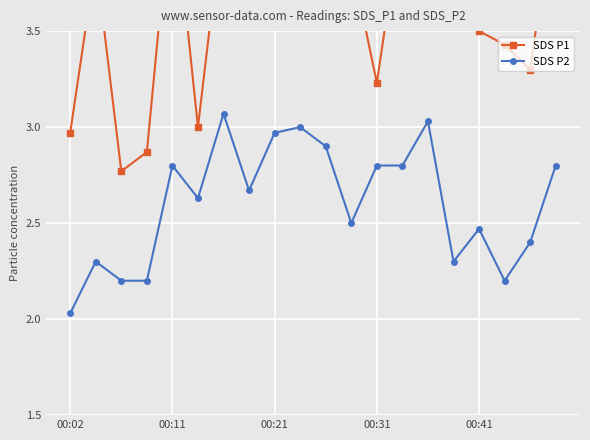

What is the minimum value shown in the chart?

2.0